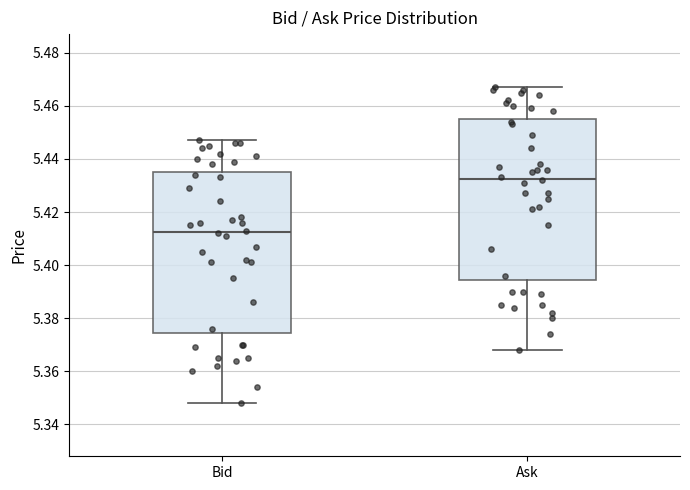

Where does the median line of the box for Bid sit on the y-axis? The values are not printed on the chart, so give them approximately, as read against the axis.

5.412